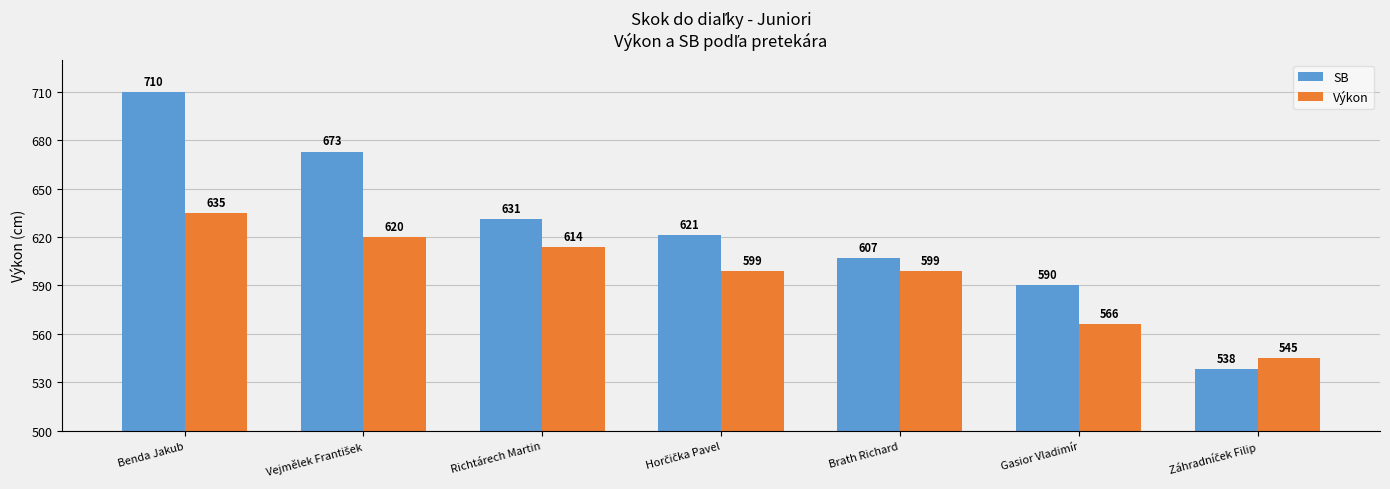

What is the difference between the maximum and minimum values in the Výkon series?

90